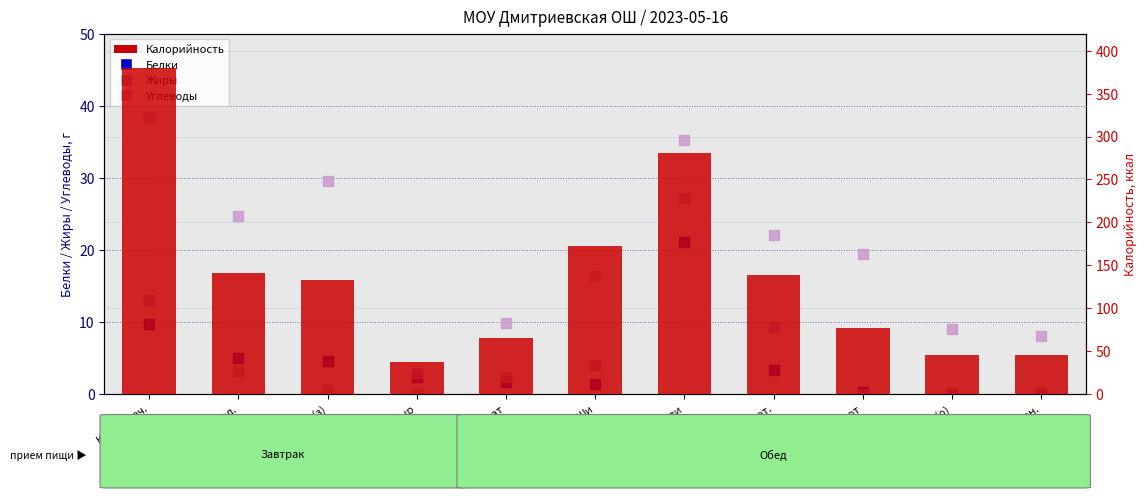

At which category is the sum across all series the highest?

Каша греч.